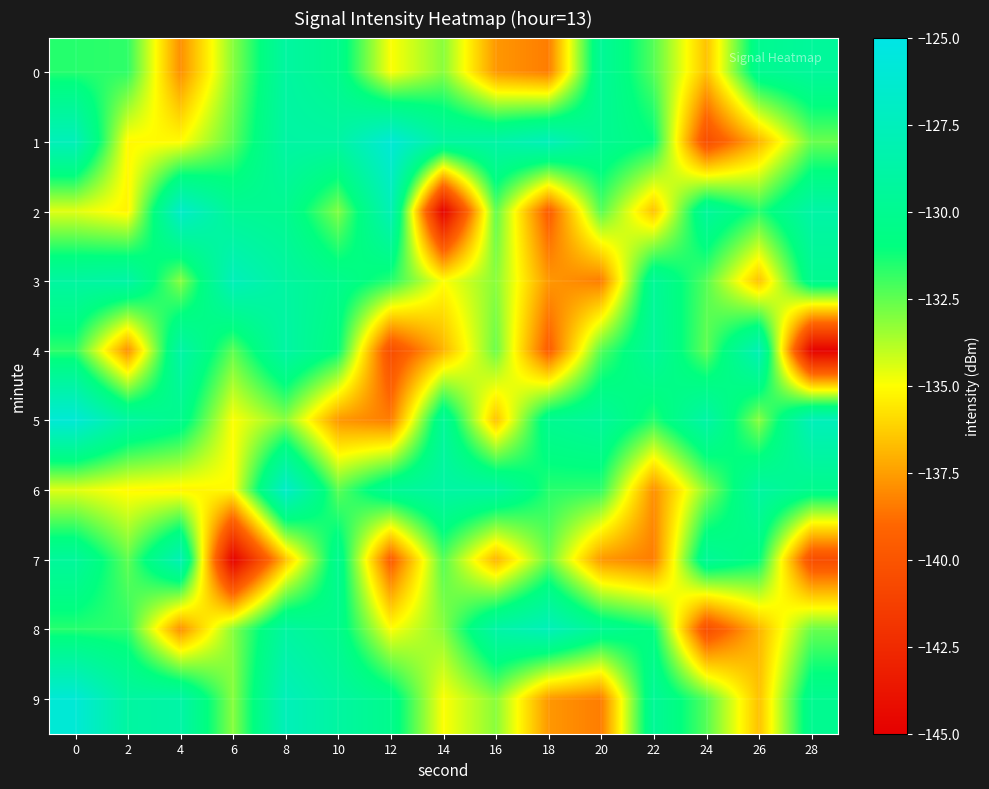

Reading right to left, what are all the values shown in this chart?

0: 28=-129.4	26=-130.0	24=-136.6	22=-132.3	20=-129.6	18=-138.4	16=-137.7	14=-133.1	12=-135.0	10=-130.2	8=-129.0	6=-133.1	4=-137.9	2=-131.7	0=-131.6
1: 28=-132.7	26=-136.9	24=-140.5	22=-131.0	20=-129.8	18=-127.6	16=-128.7	14=-129.1	12=-126.0	10=-128.9	8=-128.9	6=-132.5	4=-135.1	2=-135.1	0=-127.6
2: 28=-128.7	26=-131.6	24=-129.4	22=-136.6	20=-132.3	18=-139.5	16=-132.5	14=-144.9	12=-127.9	10=-133.0	8=-130.0	6=-129.7	4=-126.7	2=-135.3	0=-134.5
3: 28=-130.0	26=-136.6	24=-132.3	22=-129.6	20=-138.4	18=-137.7	16=-133.1	14=-135.0	12=-131.6	10=-130.2	8=-129.0	6=-127.6	4=-133.1	2=-128.7	0=-129.1
4: 28=-144.9	26=-127.9	24=-132.5	22=-129.4	20=-132.3	18=-139.5	16=-132.7	14=-136.9	12=-140.5	10=-131.0	8=-128.9	6=-132.5	4=-128.7	2=-137.9	0=-131.7
5: 28=-127.6	26=-133.1	24=-128.7	22=-131.6	20=-129.4	18=-130.0	16=-136.6	14=-129.6	12=-138.4	10=-137.7	8=-133.1	6=-135.0	4=-130.2	2=-129.1	0=-126.0
6: 28=-130.2	26=-129.0	24=-133.1	22=-137.9	20=-131.7	18=-131.6	16=-128.9	14=-128.9	12=-129.7	10=-132.5	8=-126.7	6=-135.1	4=-135.3	2=-135.1	0=-134.5
7: 28=-140.5	26=-131.0	24=-129.6	22=-138.4	20=-137.7	18=-132.7	16=-136.9	14=-132.3	12=-139.5	10=-130.0	8=-136.6	6=-144.9	4=-127.9	2=-132.5	0=-129.4
8: 28=-132.7	26=-136.9	24=-140.5	22=-131.0	20=-129.8	18=-127.6	16=-128.7	14=-133.1	12=-135.0	10=-130.2	8=-129.0	6=-133.1	4=-137.9	2=-131.7	0=-131.6
9: 28=-130.0	26=-136.6	24=-132.3	22=-129.6	20=-138.4	18=-137.7	16=-133.1	14=-135.0	12=-130.2	10=-129.0	8=-127.6	6=-133.1	4=-128.7	2=-129.1	0=-126.0